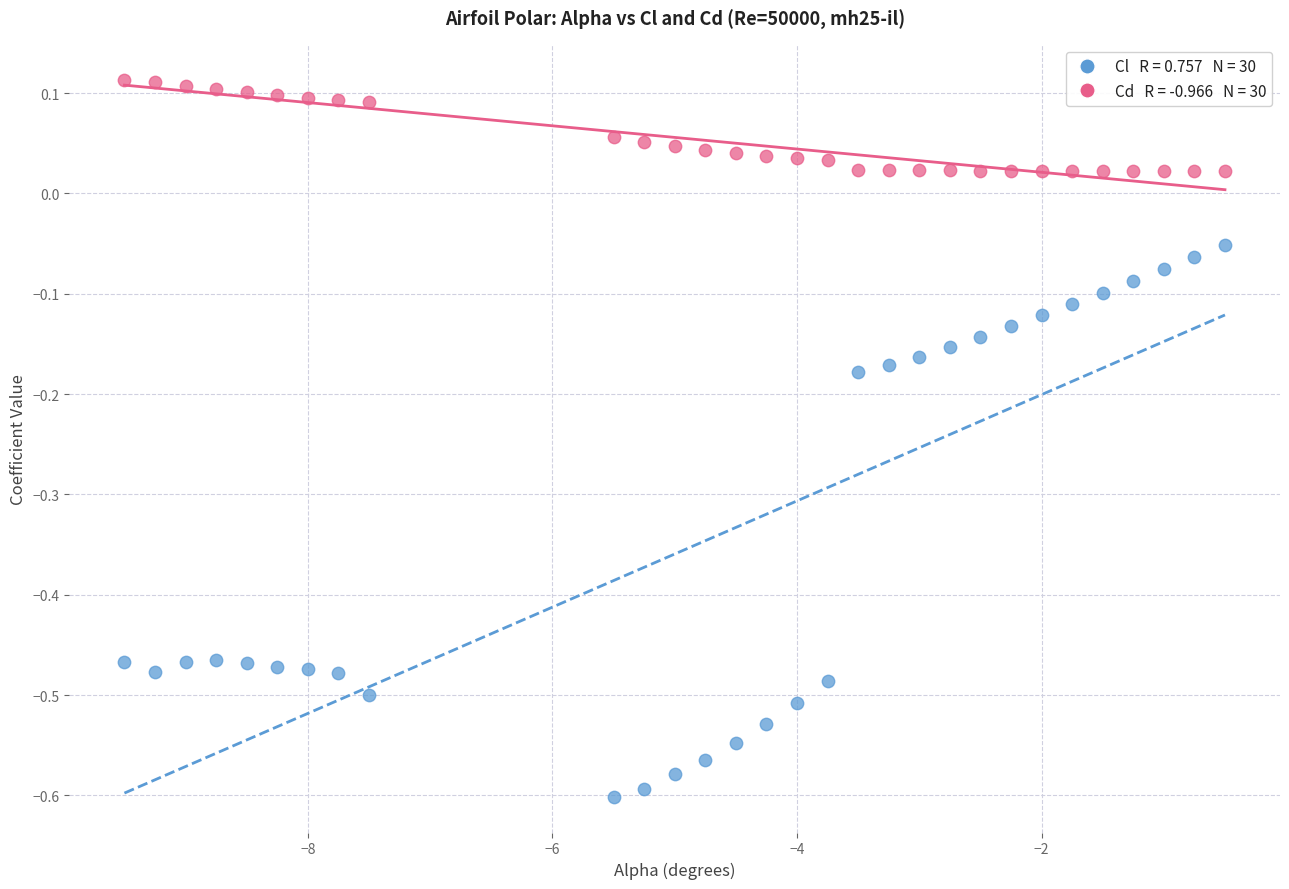

Across all data points, what is the range of X values (max minus min)?

9.0